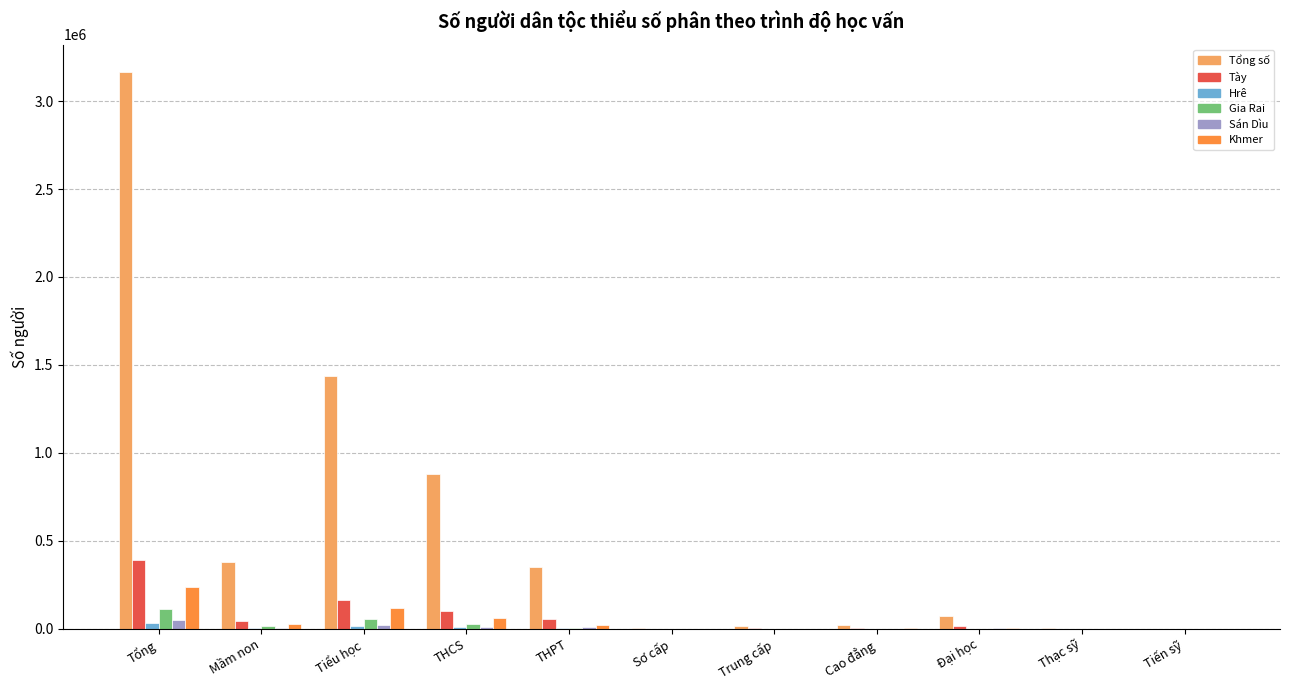

Which series has the largest range (max minus min)?

Tổng số